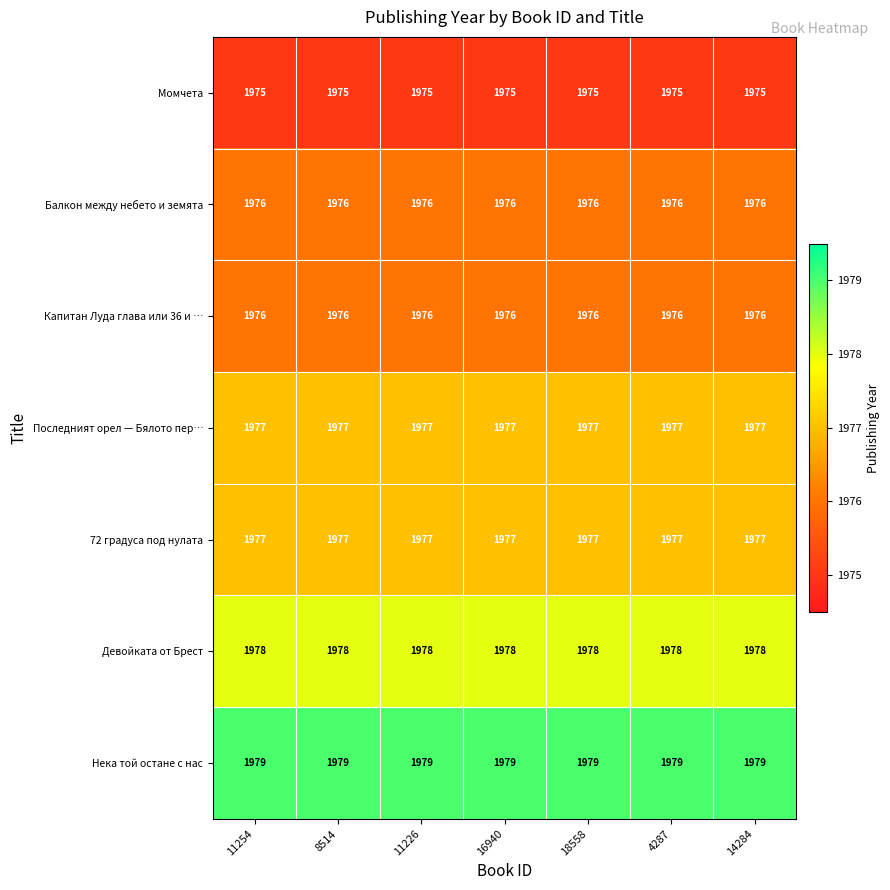

What is the total value across all series at 18558?

13838